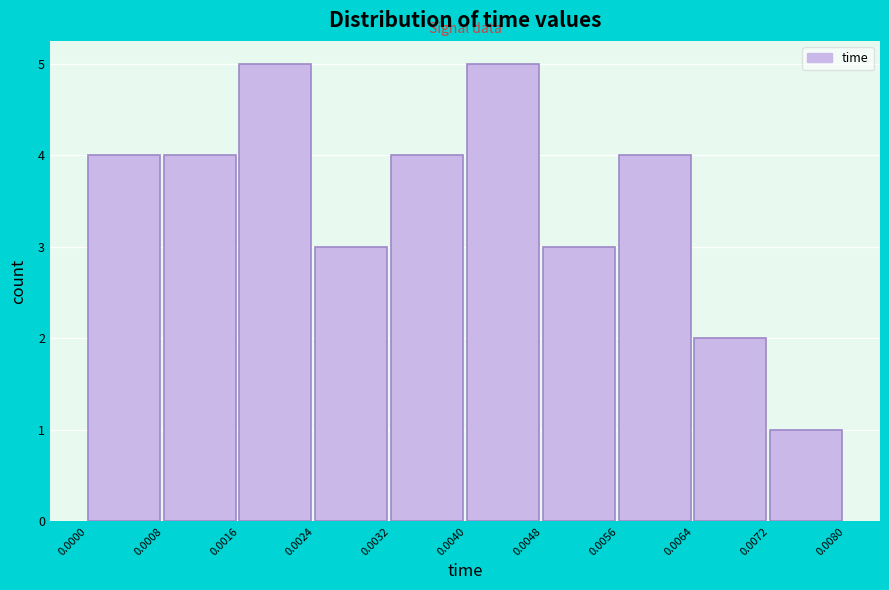

Reading left to right, list every bar in this chart as the range it spans on the x-axis followed by its height. The values are not printed on the chart, so give them approximately, as read against the axis.

0.0000 to 0.0008: 4
0.0008 to 0.0016: 4
0.0016 to 0.0024: 5
0.0024 to 0.0032: 3
0.0032 to 0.0040: 4
0.0040 to 0.0048: 5
0.0048 to 0.0056: 3
0.0056 to 0.0064: 4
0.0064 to 0.0072: 2
0.0072 to 0.0080: 1